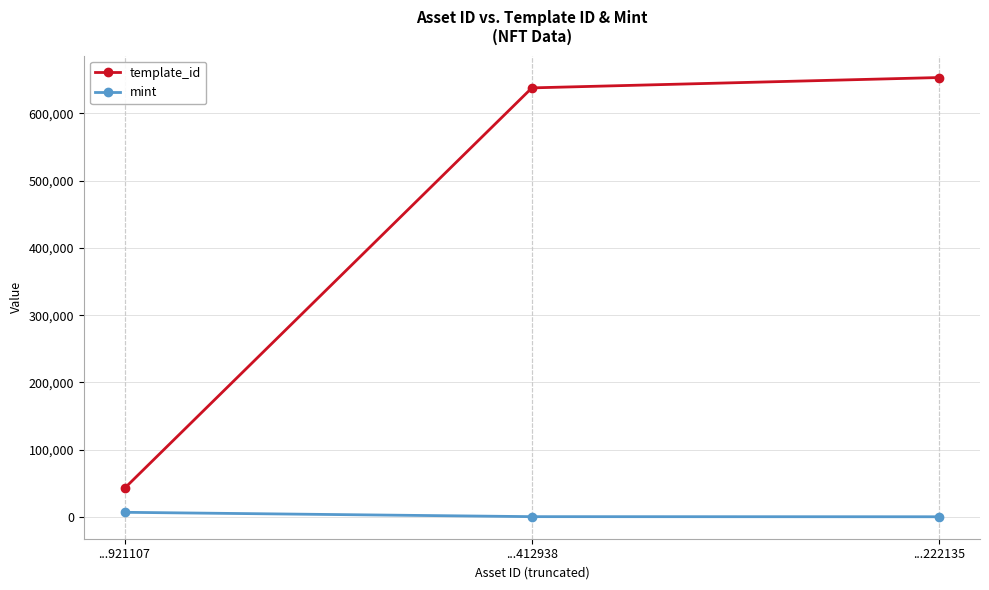

Which label corresponds to the largest value in the chart?

...222135